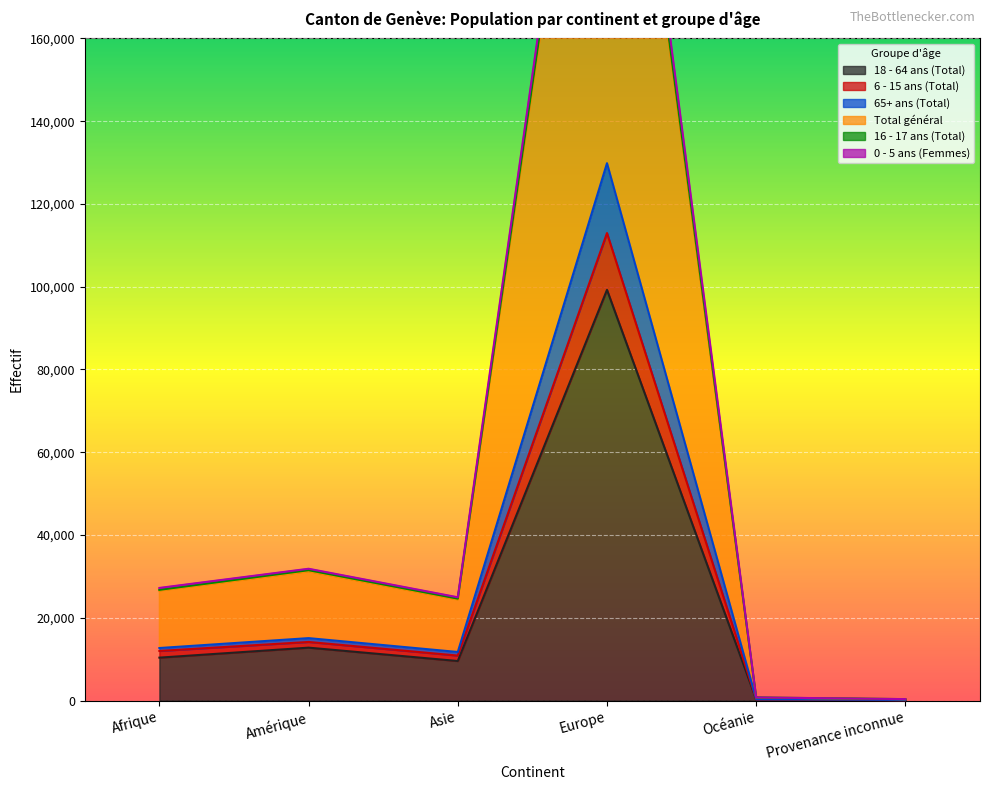

The value of 18 - 64 ans (Total) at Europe is 99243. True or false?

True